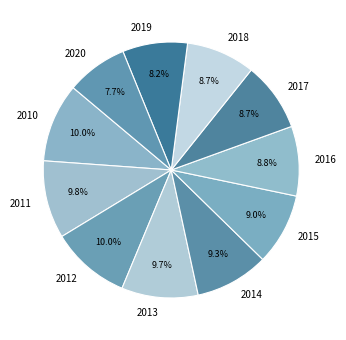

To the nearest percent, what is the difference between the 2020 and 2018 slice percentages?

1%